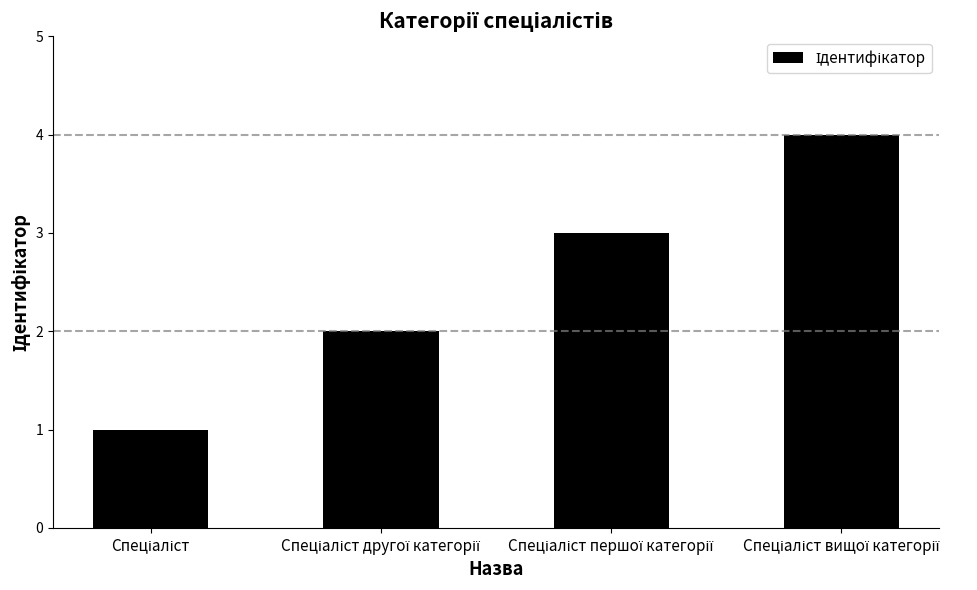

What is the difference between the maximum and minimum values?

3